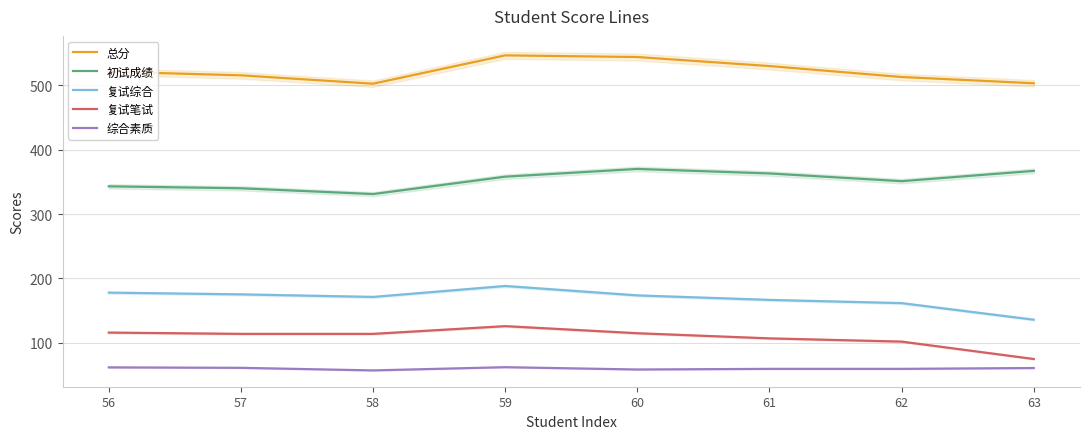

Which category has the lowest value in the 综合素质 series?

58